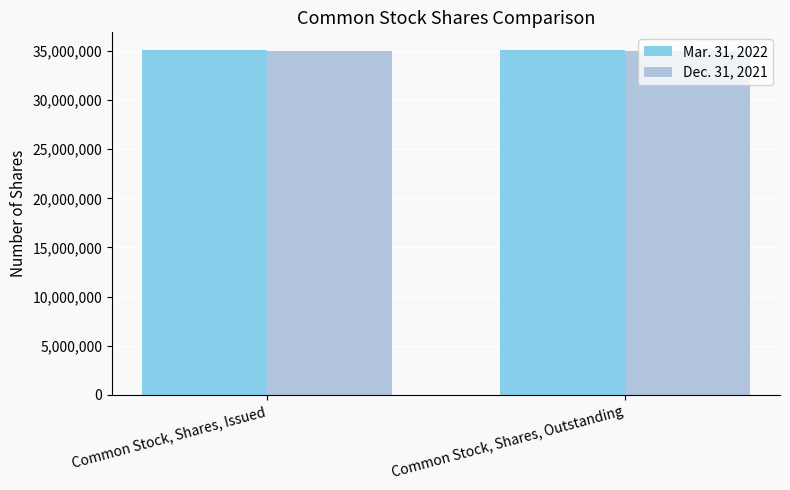

The Dec. 31, 2021 series shows 35034000 at Common Stock, Shares, Outstanding. True or false?

True